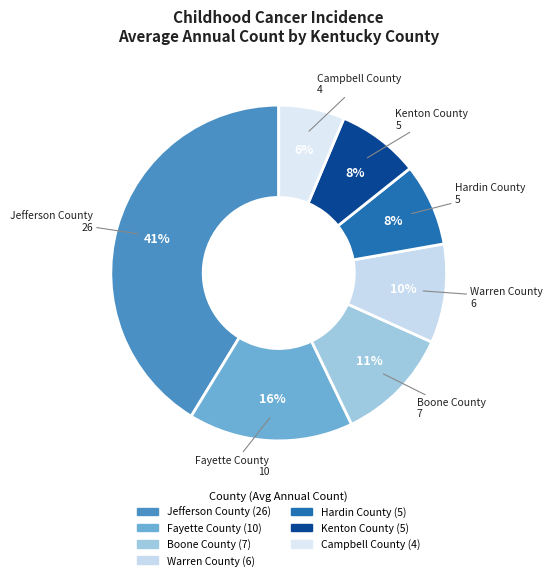

Between Jefferson County and Campbell County, which is larger?

Jefferson County